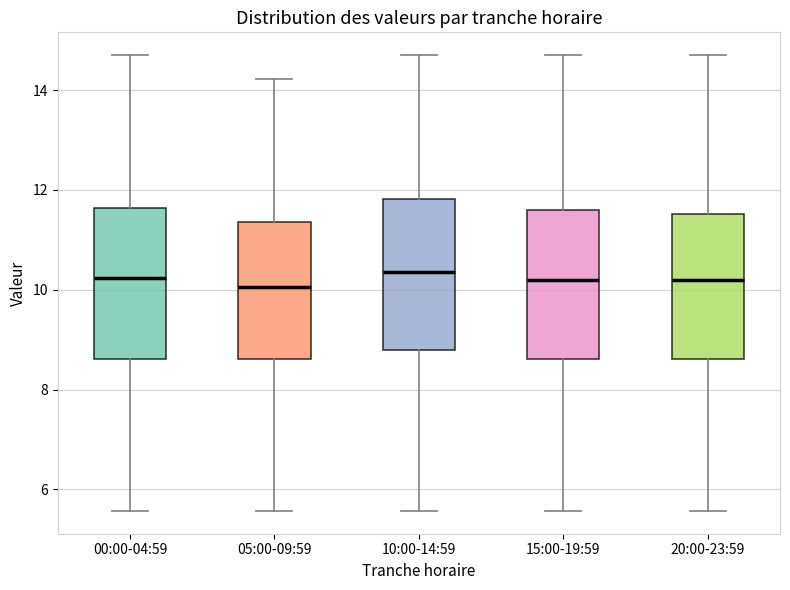

Reading left to right, transcribe this box plot: for each box, give where its median line is, the range the box spans, and where its two whiskers end, as read against the y-axis. The values are not printed on the chart, so give them approximately, as read against the axis.

00:00-04:59: median 10.2, box 8.6 to 11.6, whiskers 5.6 to 14.8
05:00-09:59: median 10.0, box 8.6 to 11.4, whiskers 5.6 to 14.2
10:00-14:59: median 10.4, box 8.8 to 11.8, whiskers 5.6 to 14.8
15:00-19:59: median 10.2, box 8.6 to 11.6, whiskers 5.6 to 14.8
20:00-23:59: median 10.2, box 8.6 to 11.6, whiskers 5.6 to 14.8